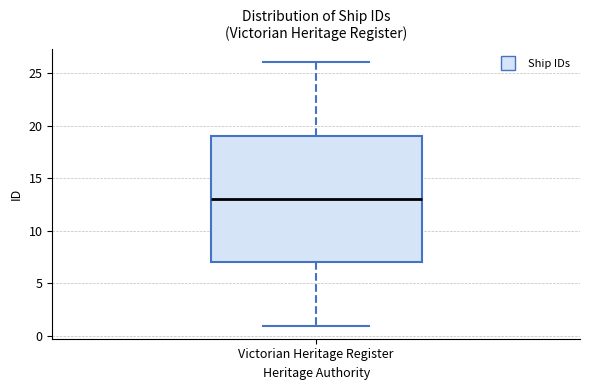

Transcribe this box plot: give where the median line is, the range the box spans, and where the two whiskers end, as read against the y-axis. The values are not printed on the chart, so give them approximately, as read against the axis.

median 13, box 7 to 19, whiskers 1 to 26